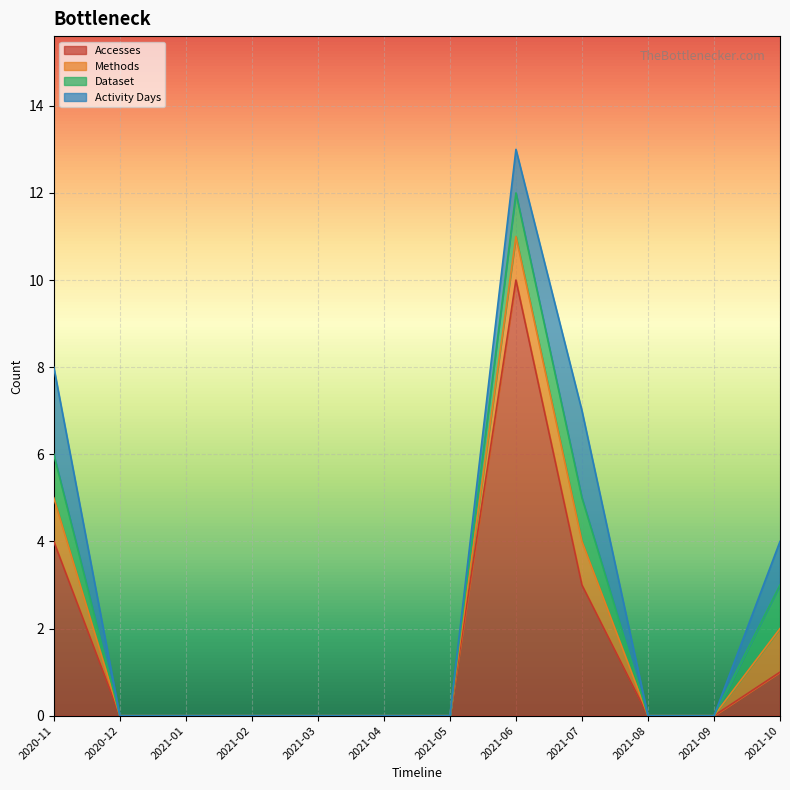

At which label is Activity Days closest to 1?

2021-06